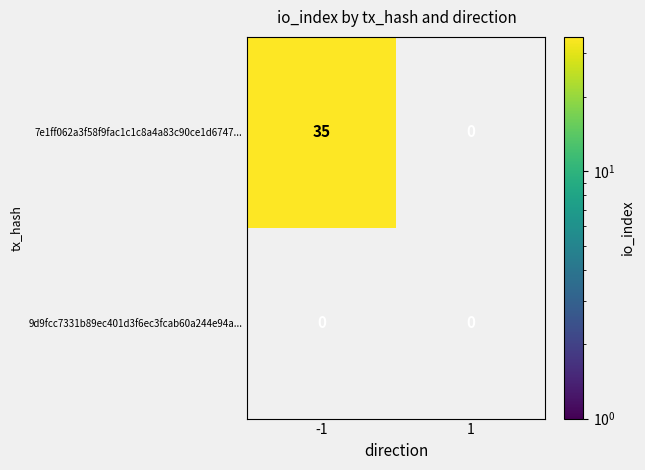

What is the spread (max minus min) of values at -1?

35